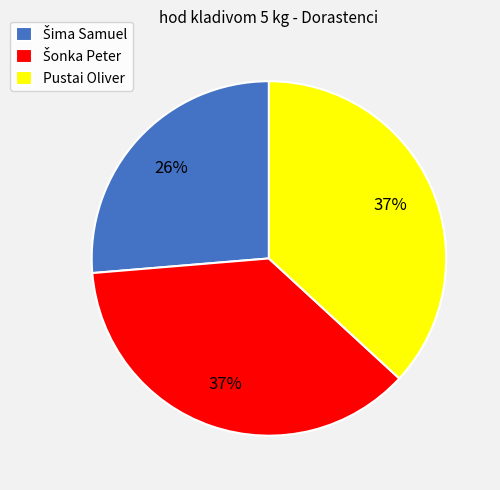

To the nearest percent, what percentage of the pie is Pustai Oliver?

37%